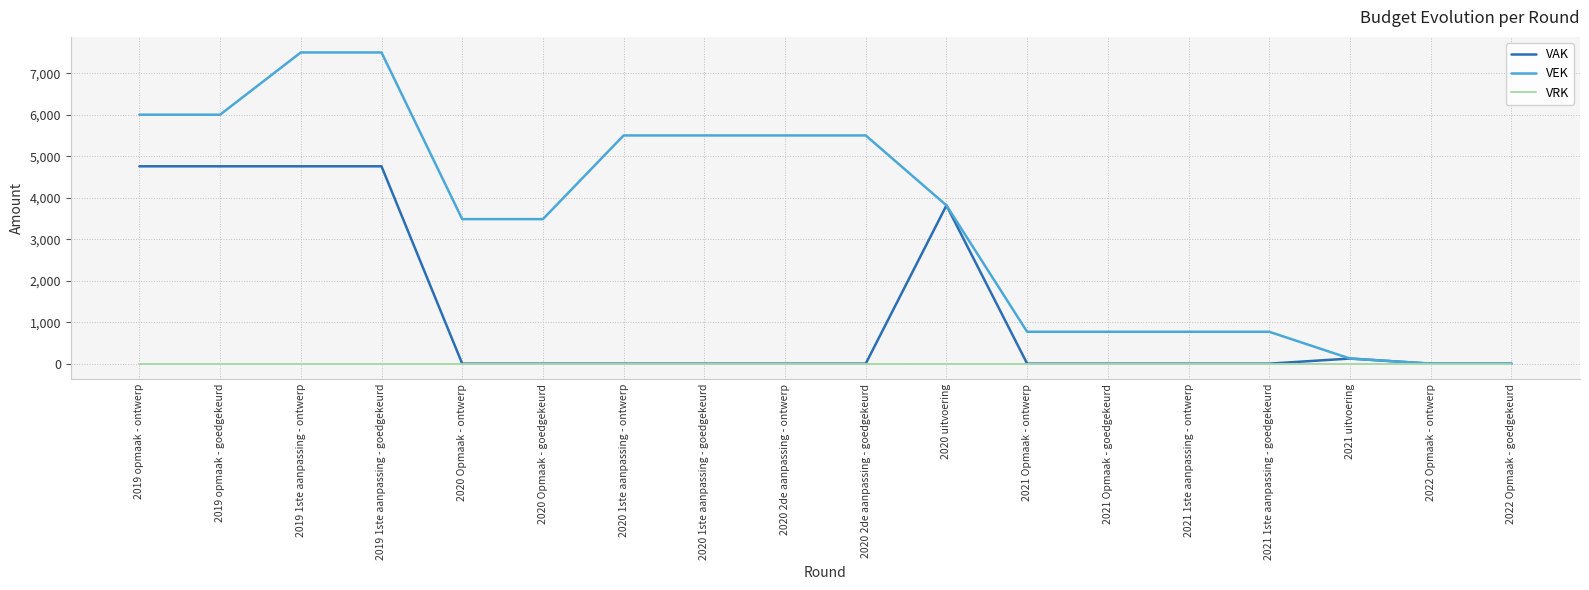

Reading left to right, extract all data points from this chart.

VAK: 2019 opmaak - ontwerp=4756	2019 opmaak - goedgekeurd=4756	2019 1ste aanpassing - ontwerp=4756	2019 1ste aanpassing - goedgekeurd=4756	2020 Opmaak - ontwerp=0	2020 Opmaak - goedgekeurd=0	2020 1ste aanpassing - ontwerp=0	2020 1ste aanpassing - goedgekeurd=0	2020 2de aanpassing - ontwerp=0	2020 2de aanpassing - goedgekeurd=0	2020 uitvoering=3814	2021 Opmaak - ontwerp=0	2021 Opmaak - goedgekeurd=0	2021 1ste aanpassing - ontwerp=0	2021 1ste aanpassing - goedgekeurd=0	2021 uitvoering=123	2022 Opmaak - ontwerp=0	2022 Opmaak - goedgekeurd=0
VEK: 2019 opmaak - ontwerp=6000	2019 opmaak - goedgekeurd=6000	2019 1ste aanpassing - ontwerp=7500	2019 1ste aanpassing - goedgekeurd=7500	2020 Opmaak - ontwerp=3483	2020 Opmaak - goedgekeurd=3483	2020 1ste aanpassing - ontwerp=5500	2020 1ste aanpassing - goedgekeurd=5500	2020 2de aanpassing - ontwerp=5500	2020 2de aanpassing - goedgekeurd=5500	2020 uitvoering=3814	2021 Opmaak - ontwerp=768	2021 Opmaak - goedgekeurd=768	2021 1ste aanpassing - ontwerp=768	2021 1ste aanpassing - goedgekeurd=768	2021 uitvoering=123	2022 Opmaak - ontwerp=0	2022 Opmaak - goedgekeurd=0
VRK: 2019 opmaak - ontwerp=0	2019 opmaak - goedgekeurd=0	2019 1ste aanpassing - ontwerp=0	2019 1ste aanpassing - goedgekeurd=0	2020 Opmaak - ontwerp=0	2020 Opmaak - goedgekeurd=0	2020 1ste aanpassing - ontwerp=0	2020 1ste aanpassing - goedgekeurd=0	2020 2de aanpassing - ontwerp=0	2020 2de aanpassing - goedgekeurd=0	2020 uitvoering=0	2021 Opmaak - ontwerp=0	2021 Opmaak - goedgekeurd=0	2021 1ste aanpassing - ontwerp=0	2021 1ste aanpassing - goedgekeurd=0	2021 uitvoering=0	2022 Opmaak - ontwerp=0	2022 Opmaak - goedgekeurd=0